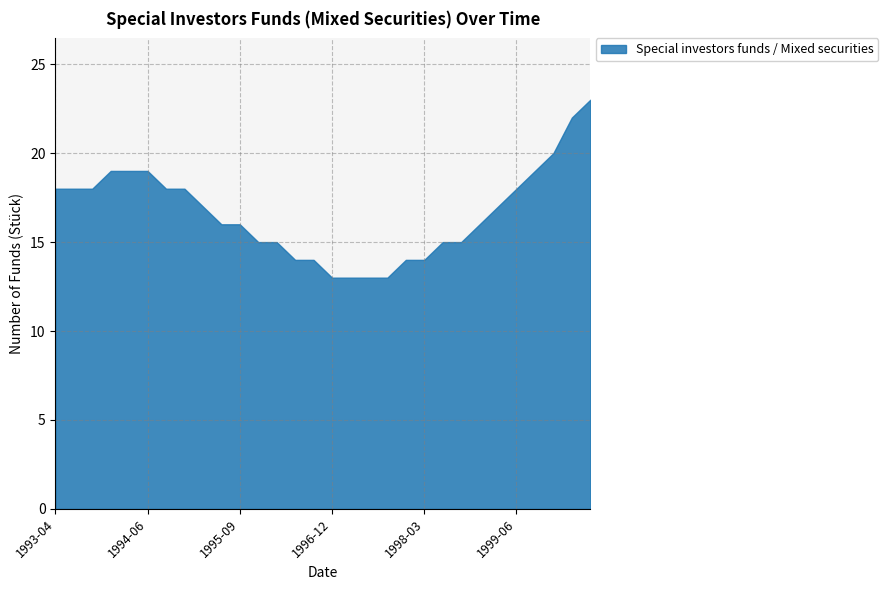

What is the change in value from 1998-09 to 1998-12?

+1